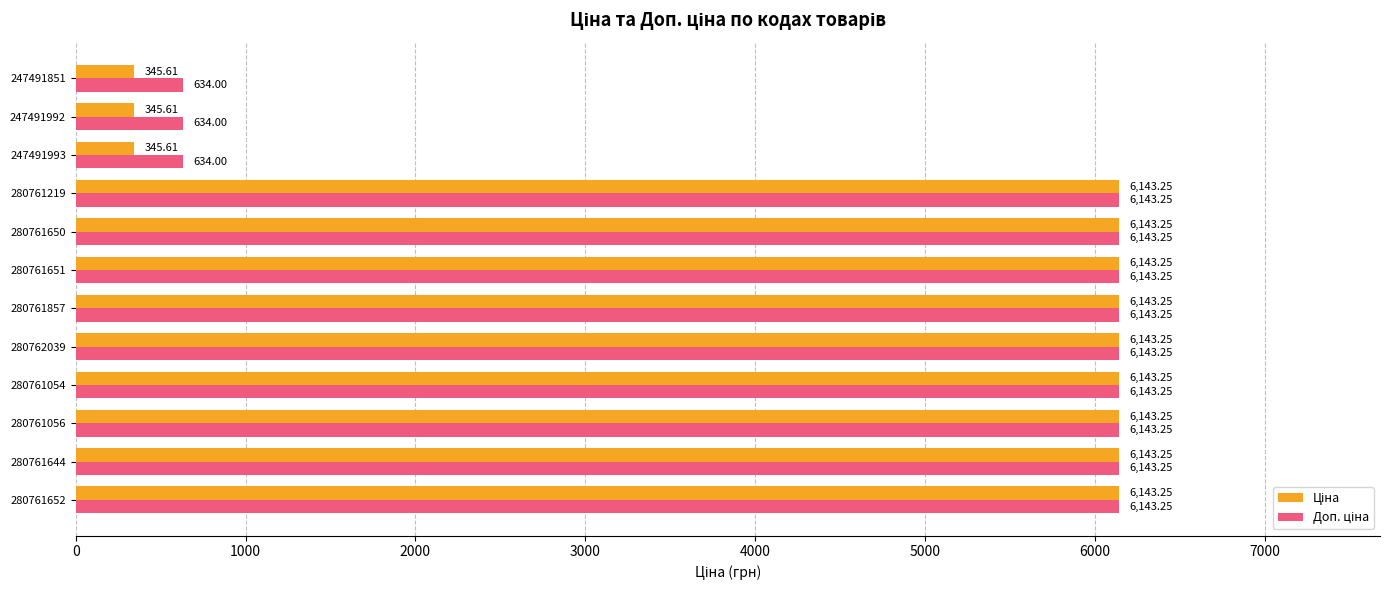

What is the total value across all series at 280762039?

12286.5